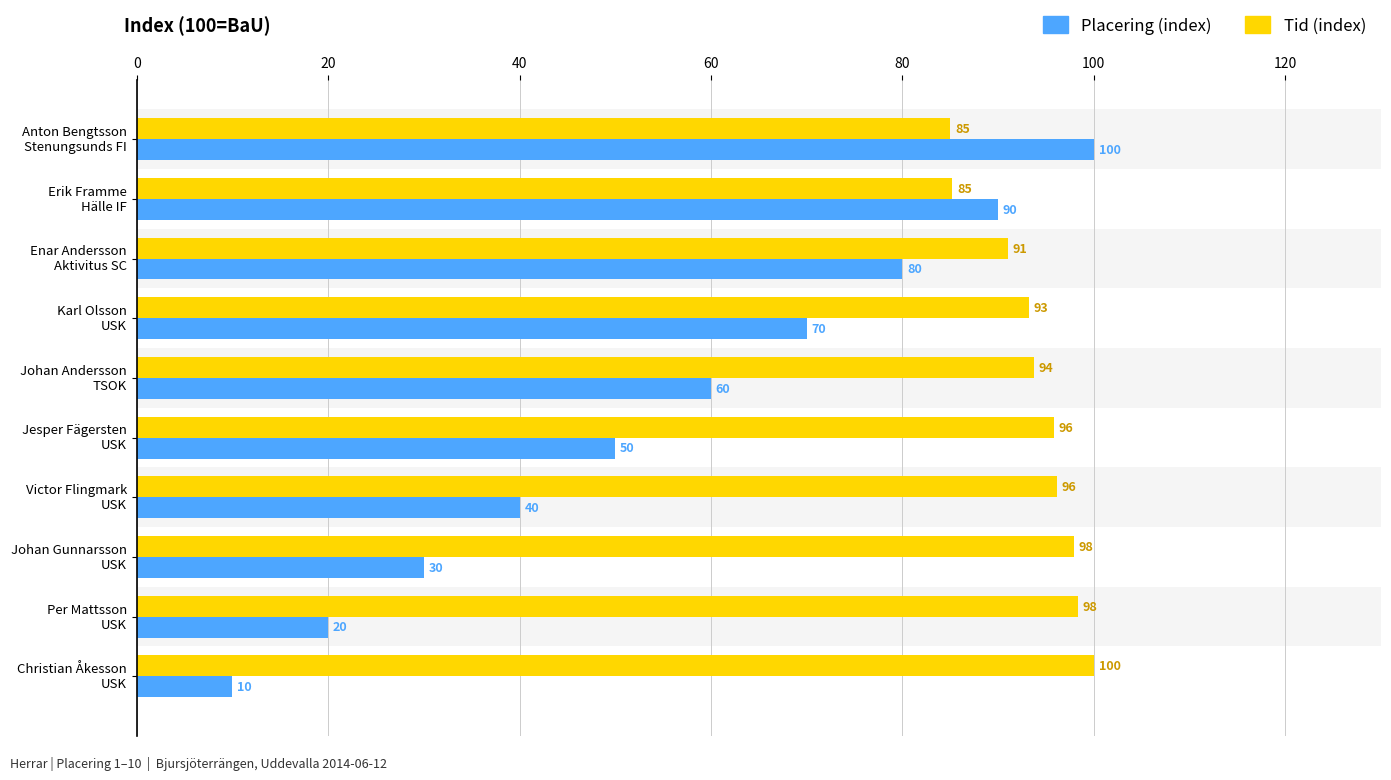

What is the maximum value for Placering (index)?

100.0